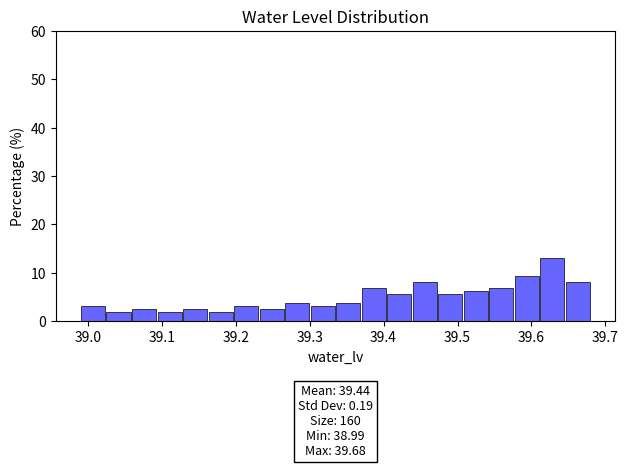

Read against the x-axis, roughly where is the centre of the tallest bar?

39.63